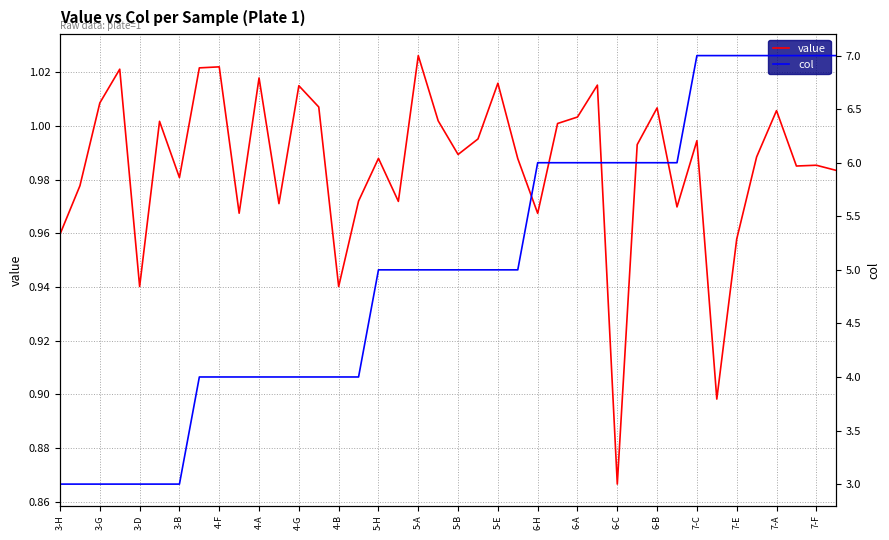

What is the difference between the col values at 37 and 21?

2.0